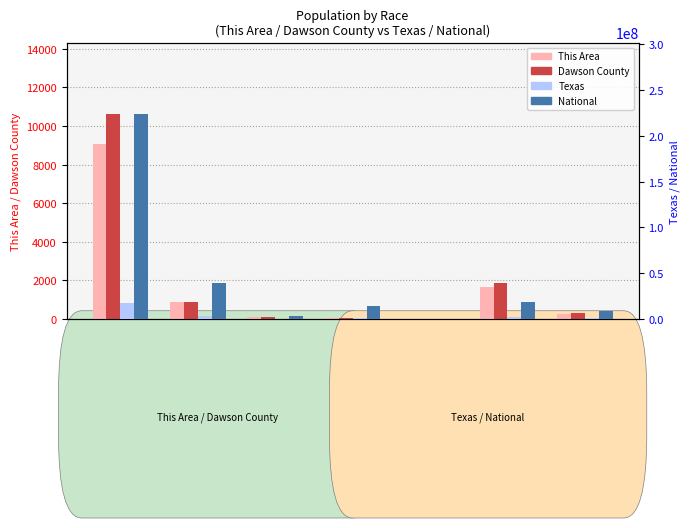

The value of National at Am. Indian
& AK Native is 1559402. True or false?

False